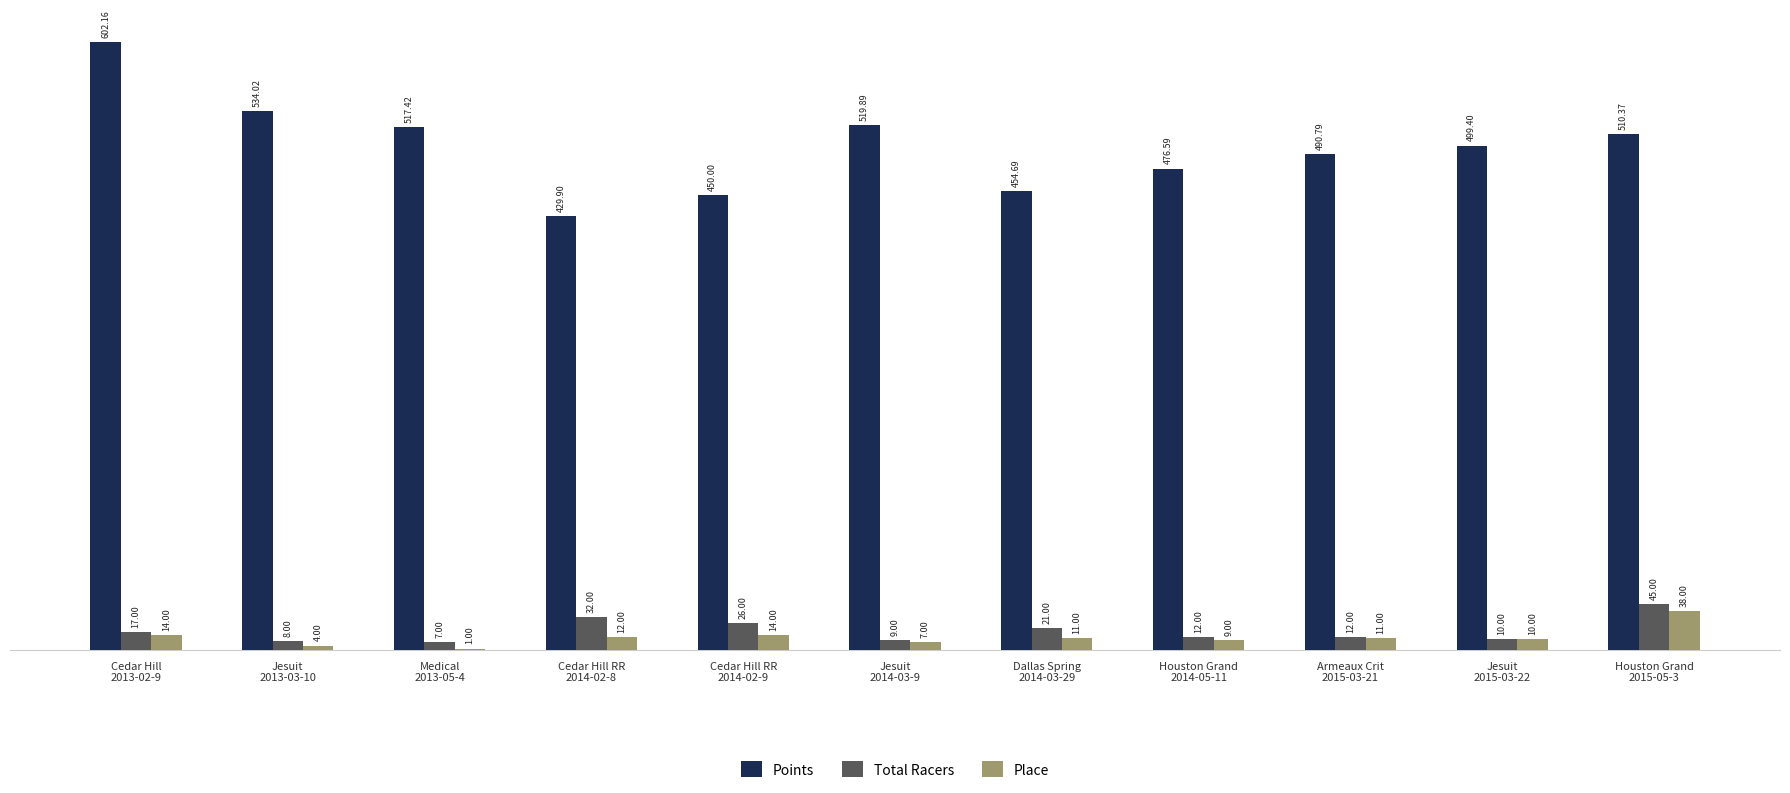

The Total Racers series shows 9.0 at Jesuit
2014-03-9. True or false?

True